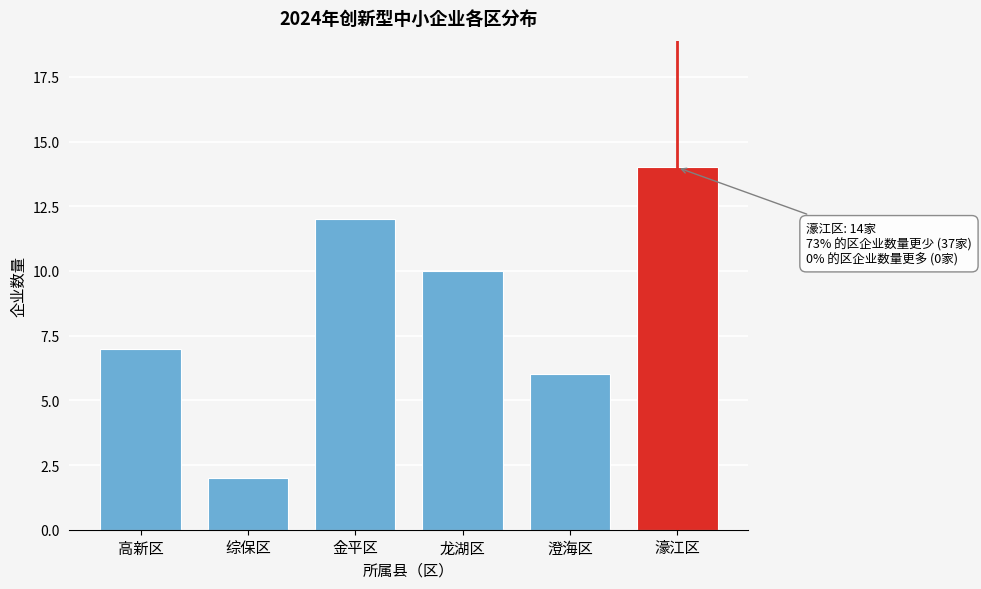

Reading right to left, transcribe all the data shown in this chart.

14	6	10	12	2	7